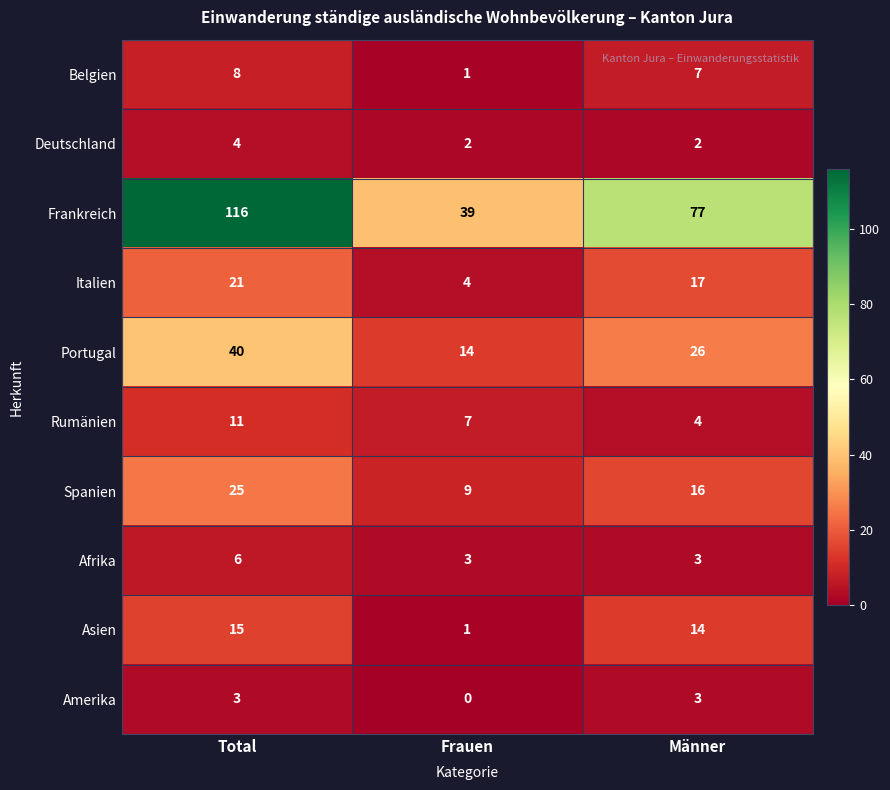

Between Frauen and Männer, which series saw the biggest shift?

Frankreich